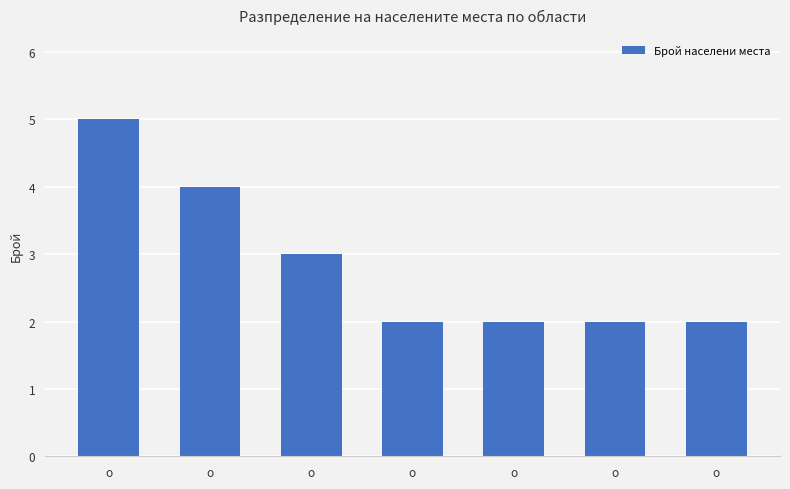

Which label corresponds to the largest value in the chart?

о